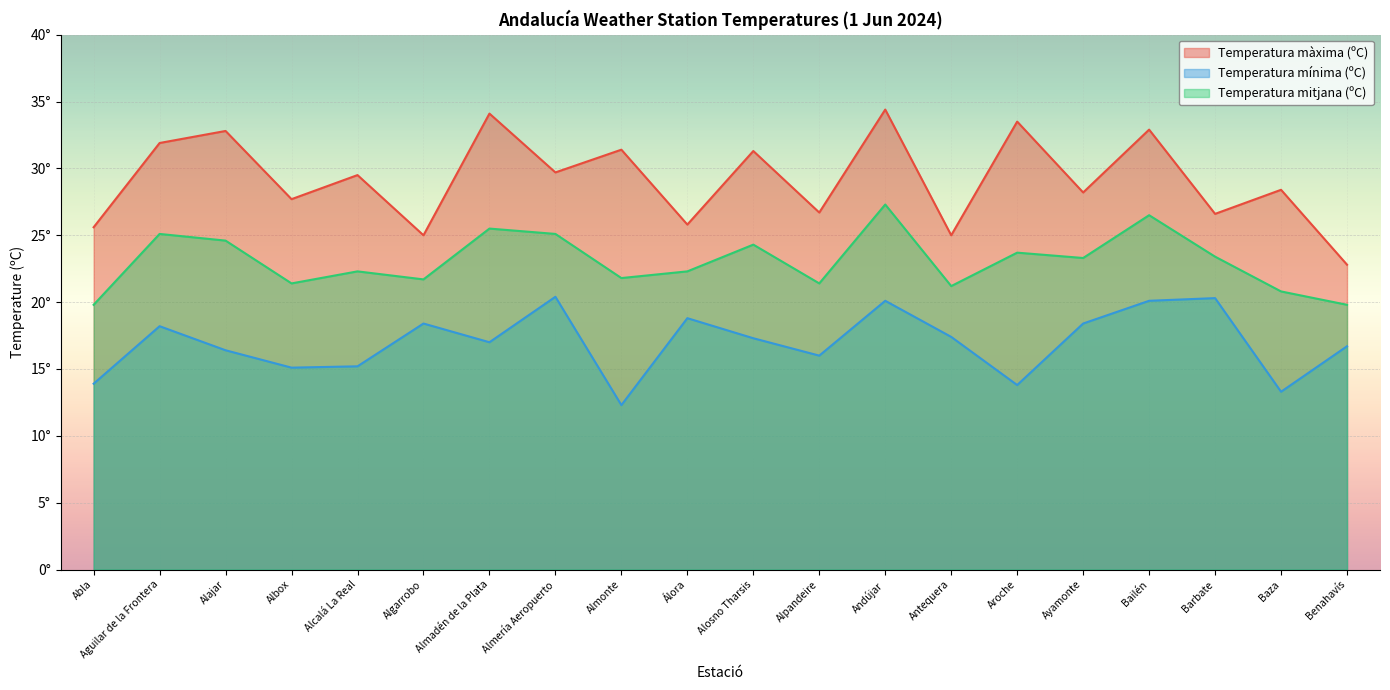

What is the label of the 13th point from the left?

Andújar